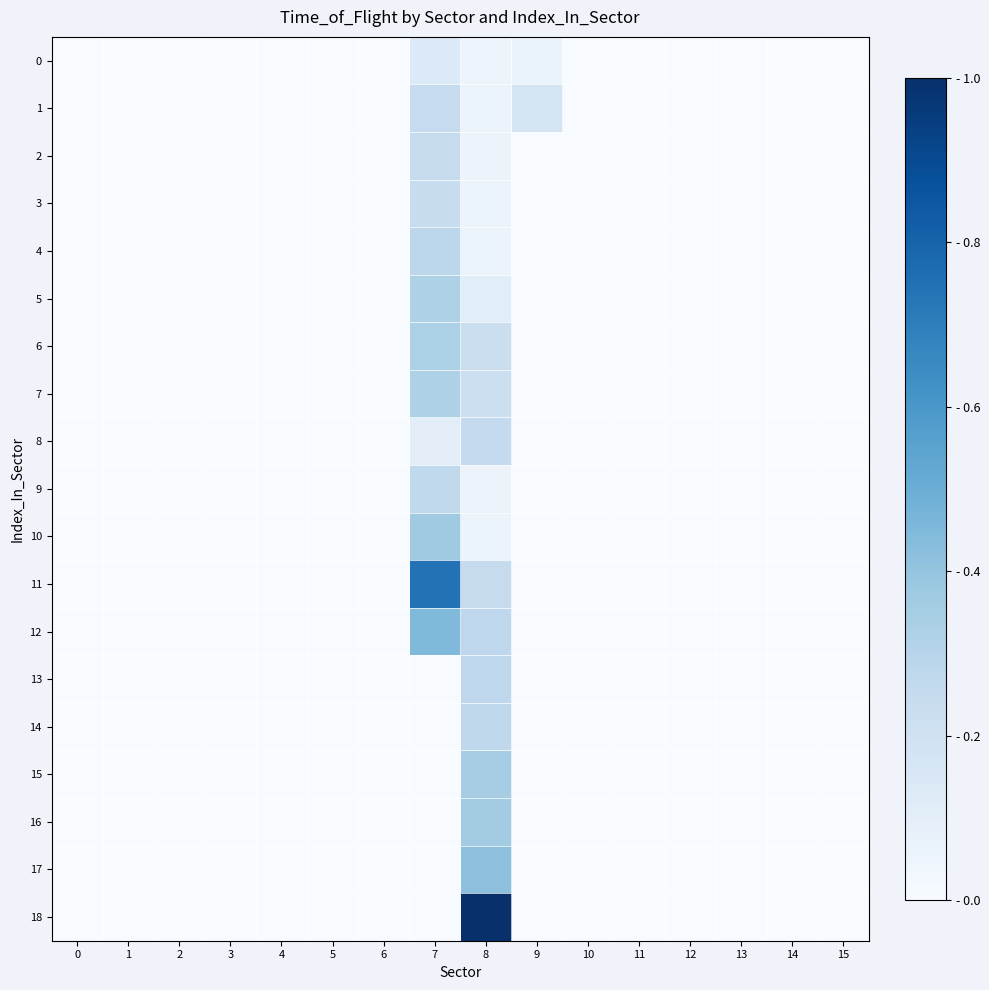

At which category is the sum across all series the highest?

8